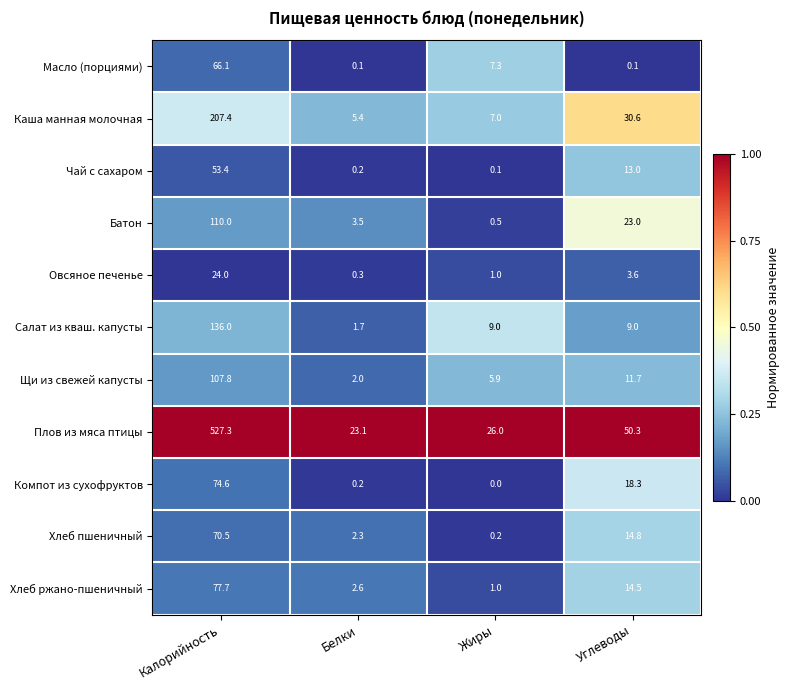

At which label does Масло (порциями) first exceed 7?

Калорийность